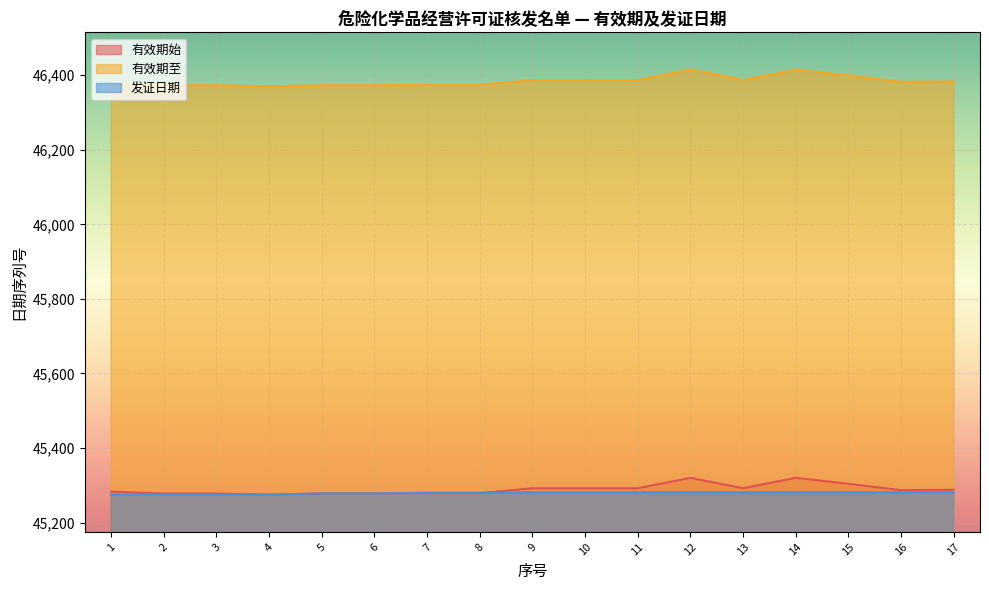

Rank the categories by 有效期至 value from lowest to highest.

4, 2, 3, 5, 6, 7, 8, 1, 16, 17, 9, 10, 11, 13, 15, 12, 14